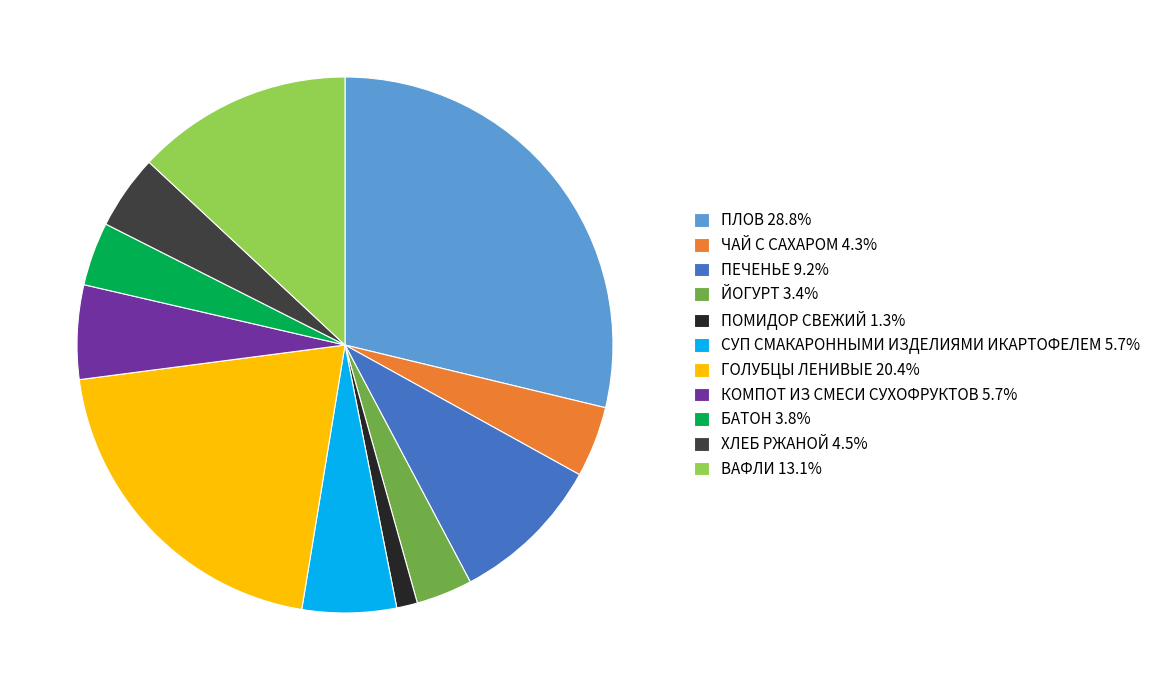

Approximately how many times larger is the value at ПЕЧЕНЬЕ compared to ПЛОВ?

0.3